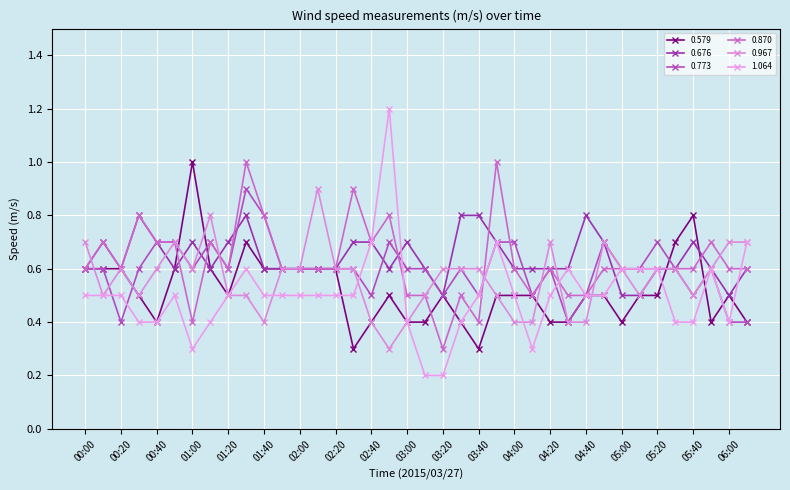

How many lines are shown in the chart?

6